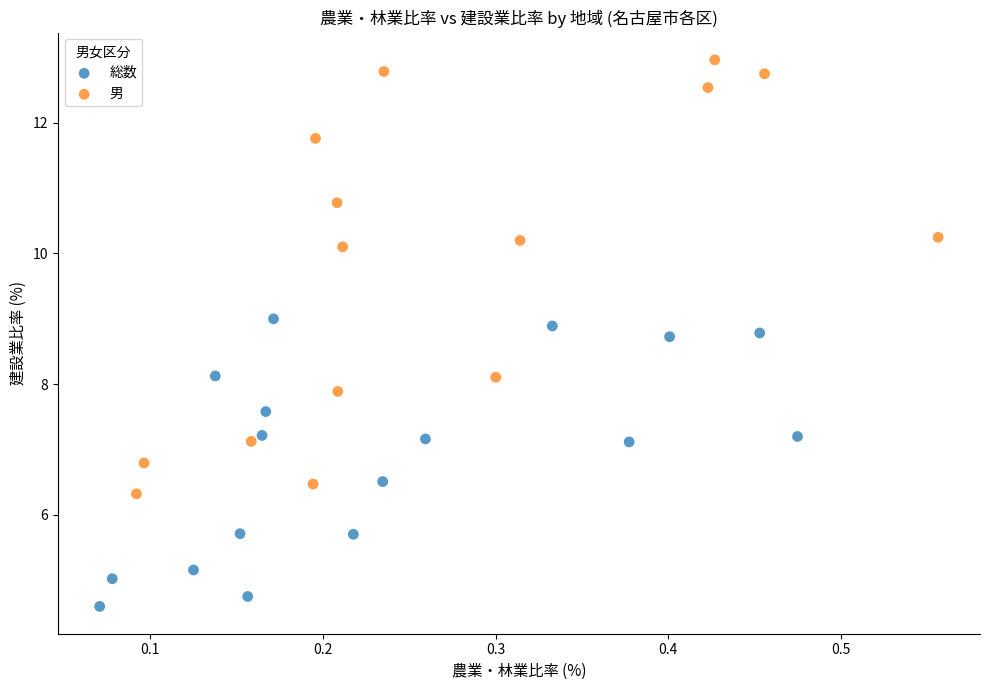

Which series reaches the maximum Y coordinate?

男